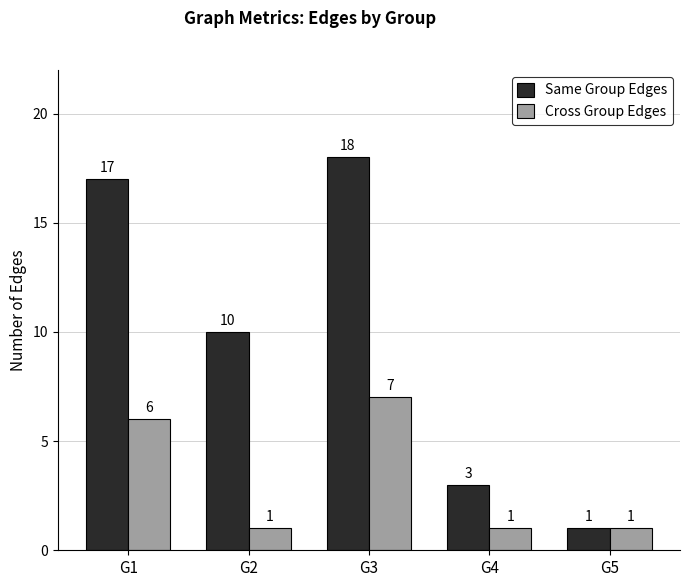

Rank the series by their maximum value, from lowest to highest.

Cross Group Edges, Same Group Edges